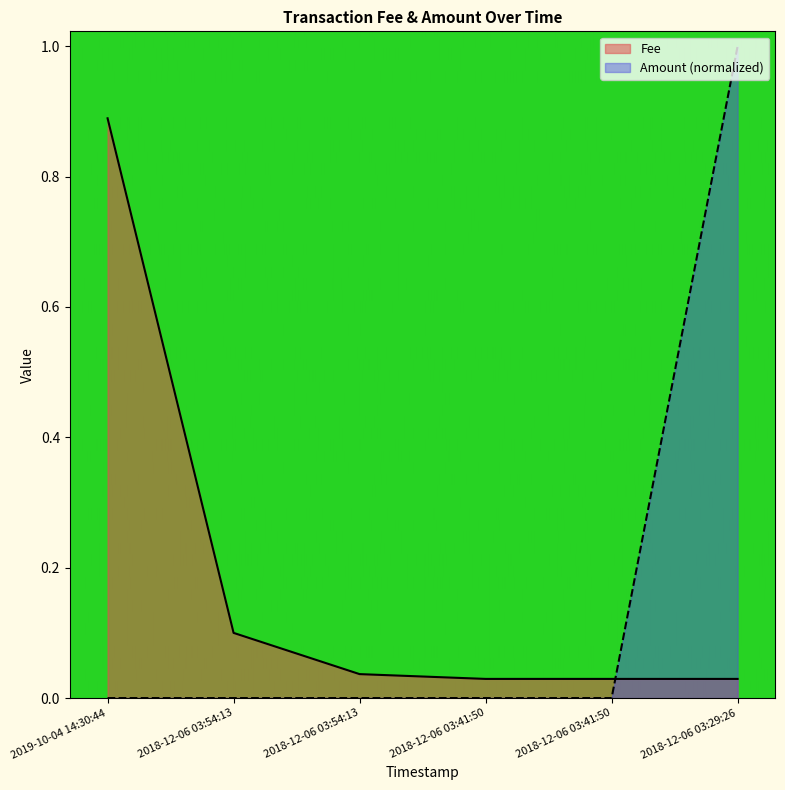

What is the difference between the maximum and minimum values in the Fee series?

0.9